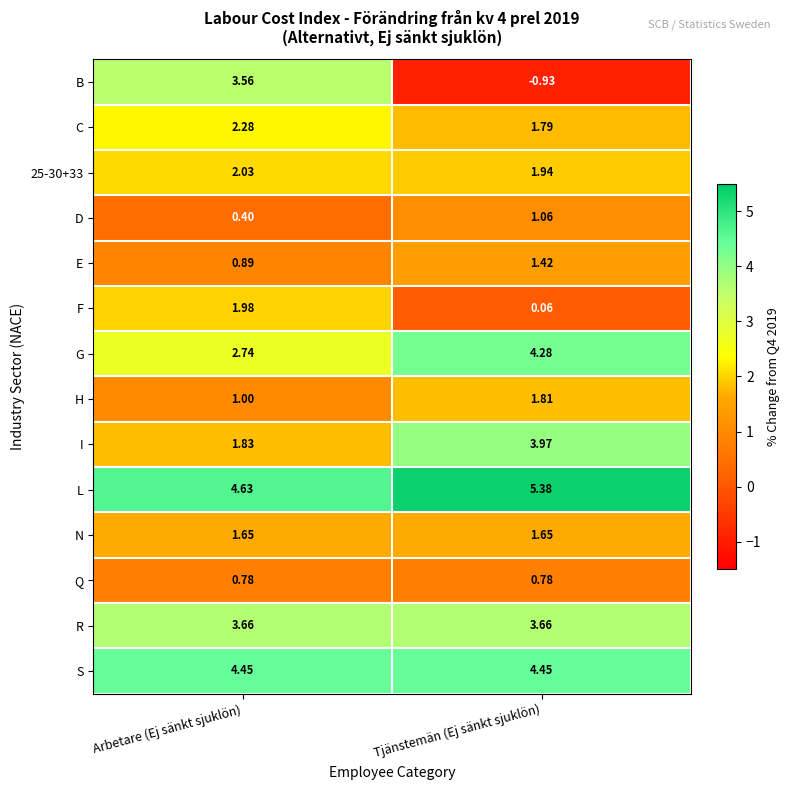

Which series has the largest total across all categories?

L